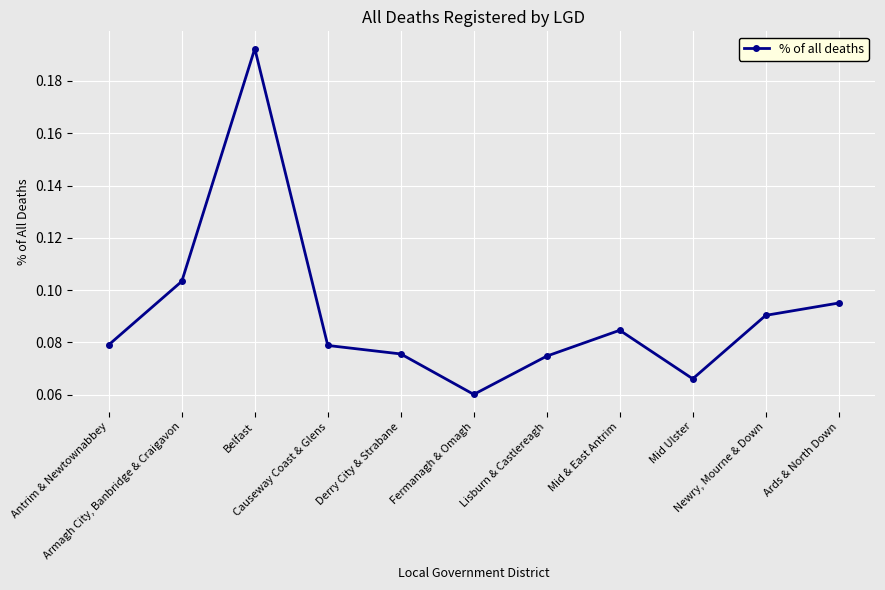

The chart shows a value of 0.0 at Mid & East Antrim. True or false?

False